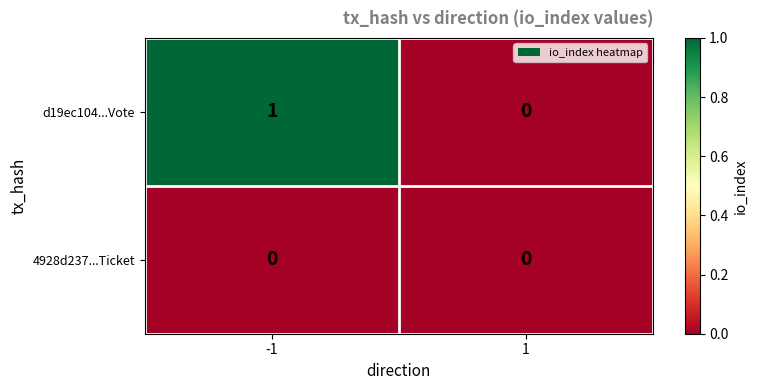

Reading right to left, list all the values displayed in this chart.

d19ec104...Vote: 0	1
4928d237...Ticket: 0	0